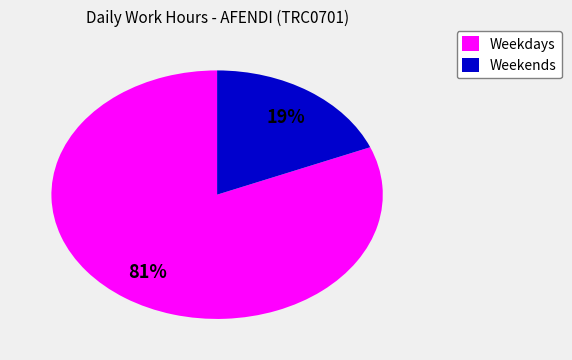

To the nearest percent, what is the average slice percentage?

50%